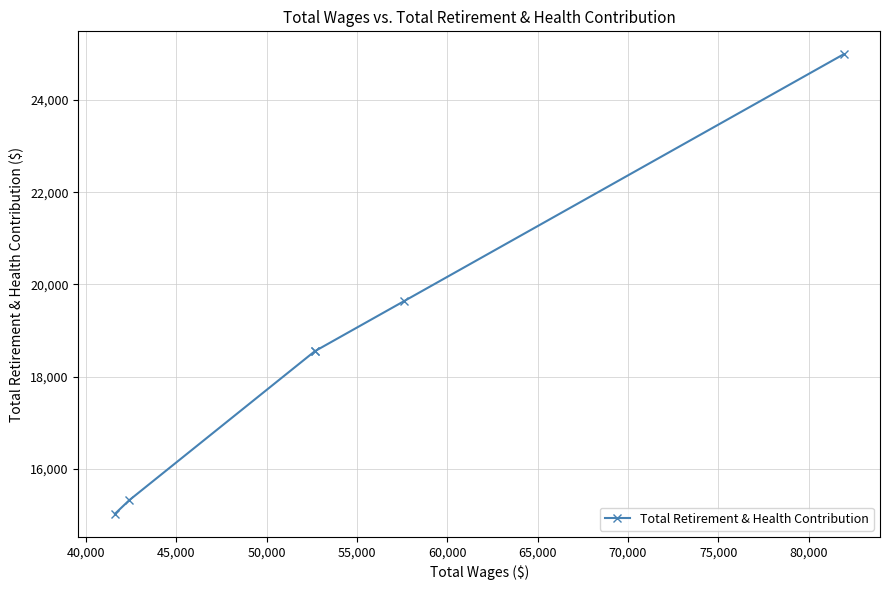

What is the sum of the values at 50,000 and 40,000?

33864